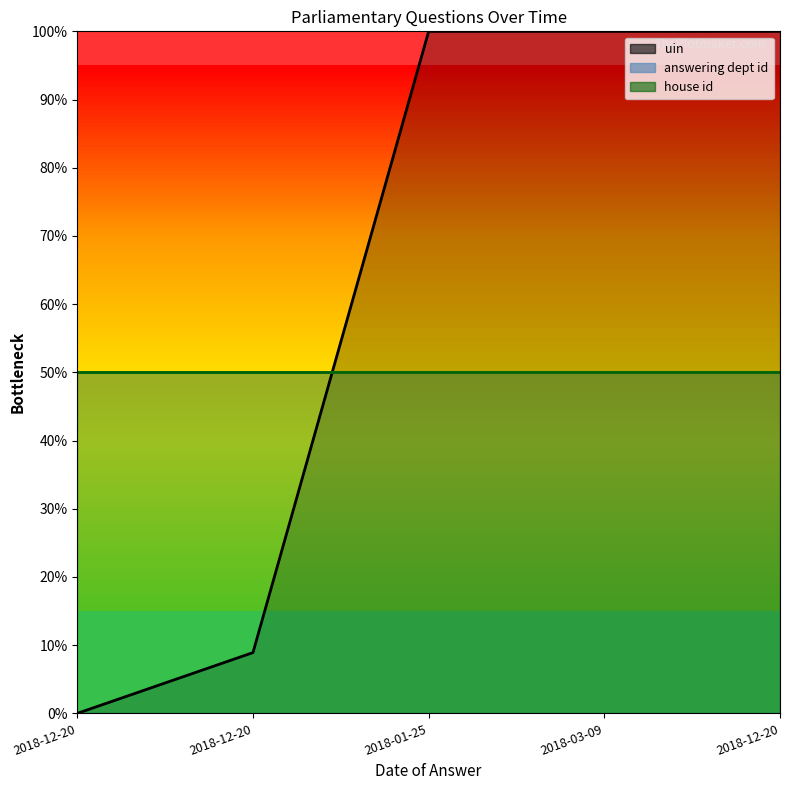

What is the label of the 2nd point from the right?

2018-03-09